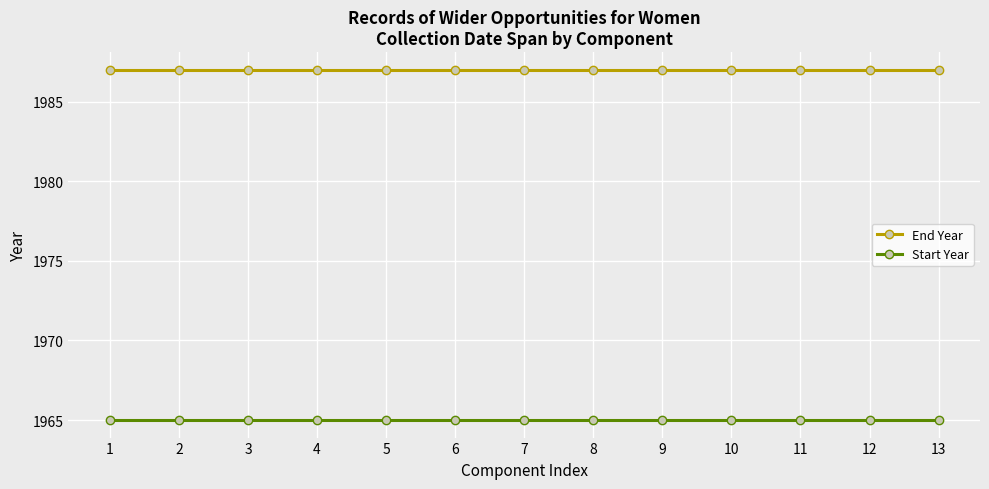

Reading left to right, extract all data points from this chart.

End Year: 1=1987	2=1987	3=1987	4=1987	5=1987	6=1987	7=1987	8=1987	9=1987	10=1987	11=1987	12=1987	13=1987
Start Year: 1=1965	2=1965	3=1965	4=1965	5=1965	6=1965	7=1965	8=1965	9=1965	10=1965	11=1965	12=1965	13=1965